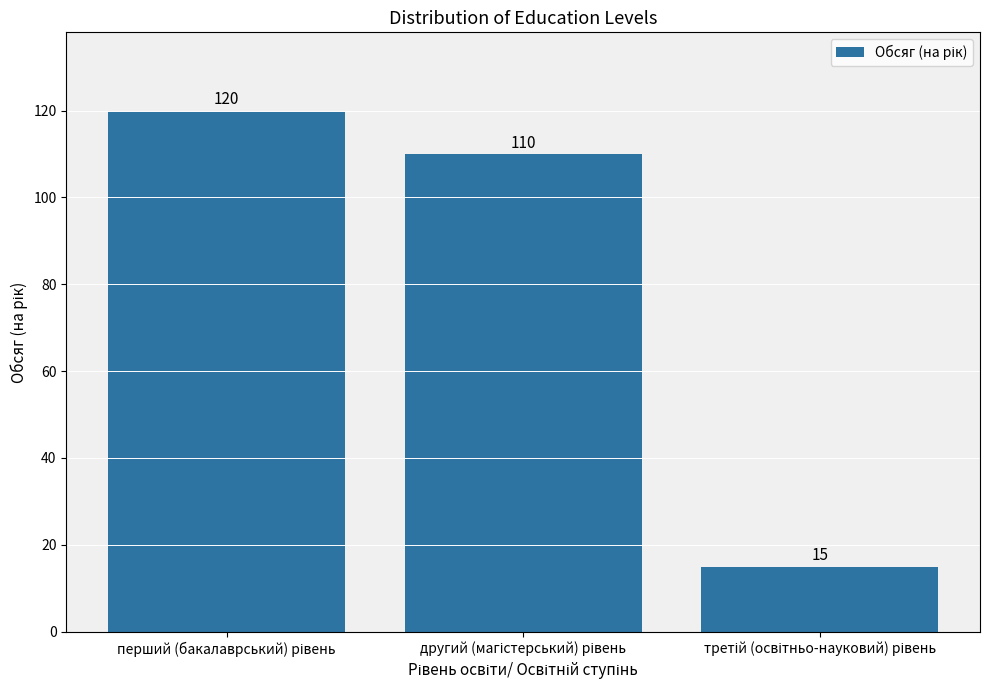

What is the difference between the maximum and minimum values?

105